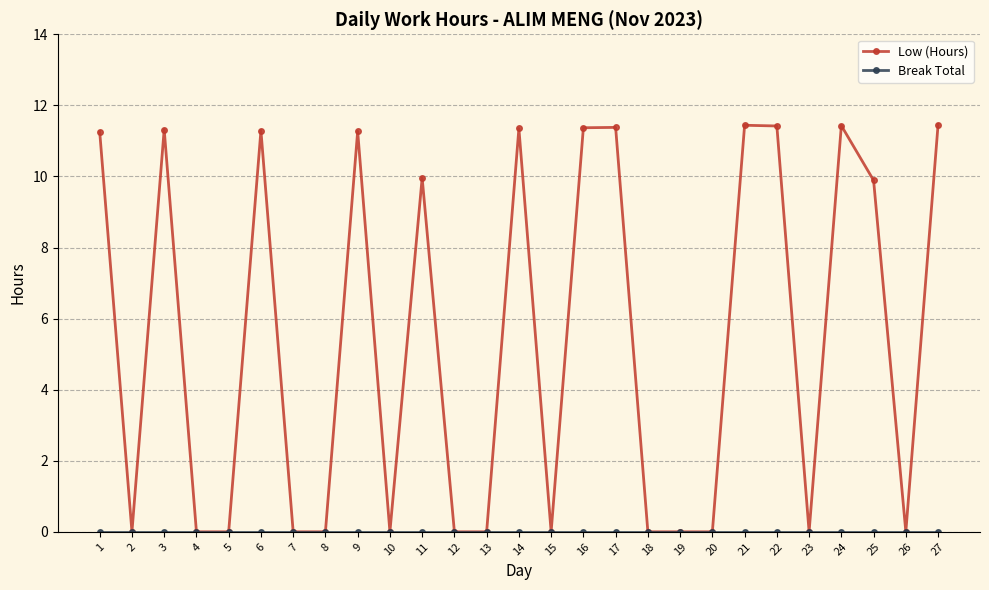

What is the value of the Low (Hours) point at the 11th from the left?

10.0